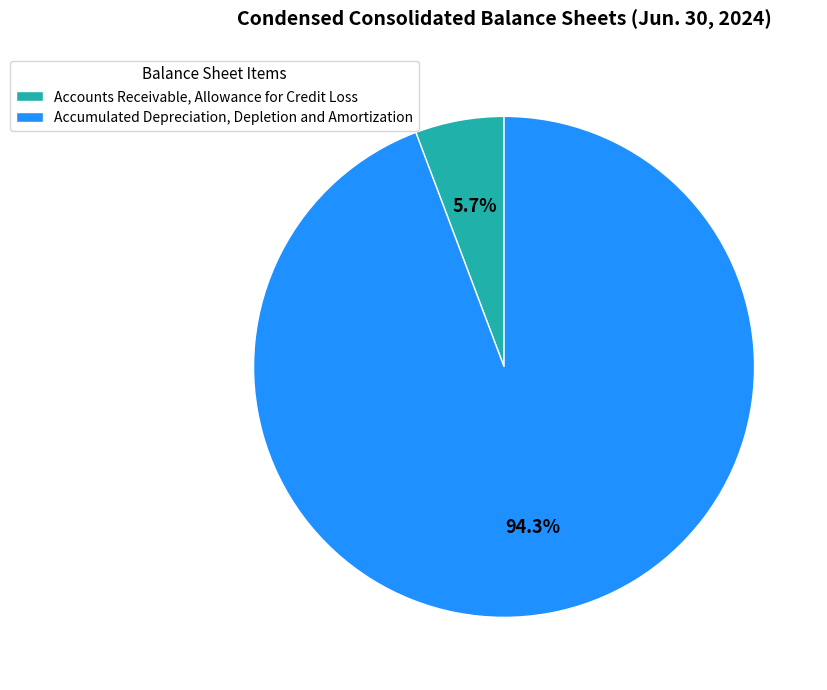

To the nearest percent, what is the difference between the largest and smallest slice percentages?

89%